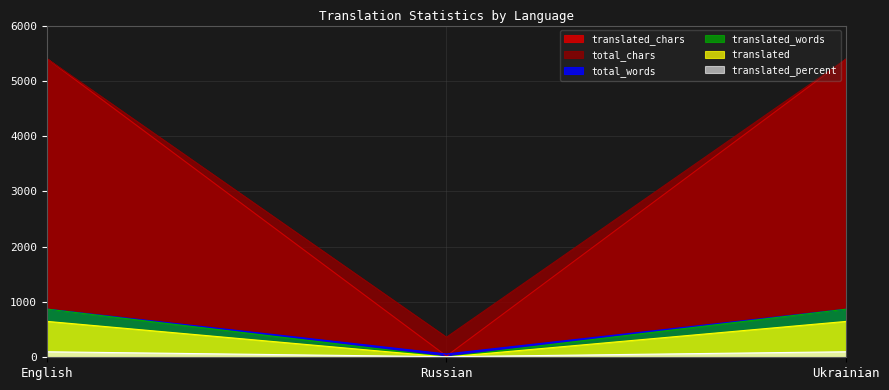

What is the label of the 3rd point from the right?

English